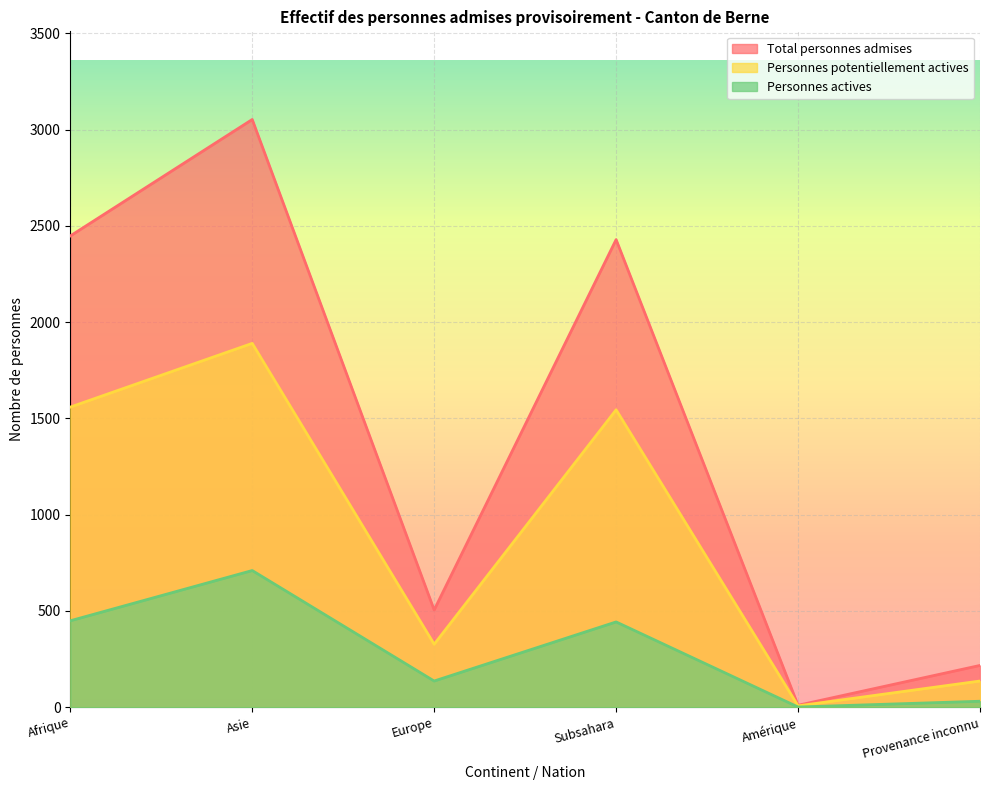

What is the spread (max minus min) of values at Amérique?

9